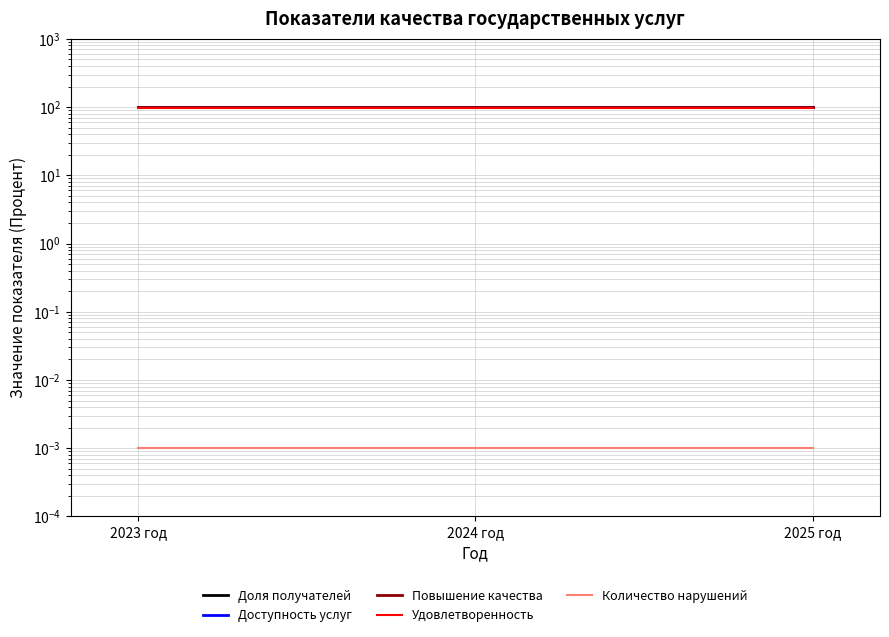

What is the label of the 3rd point from the right?

2023 год